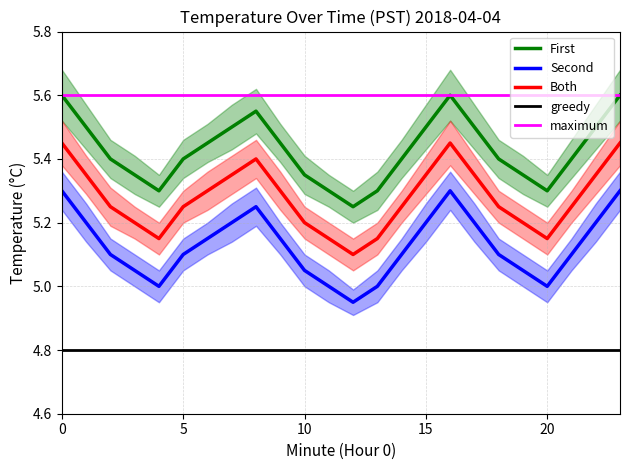

How many lines are shown in the chart?

5